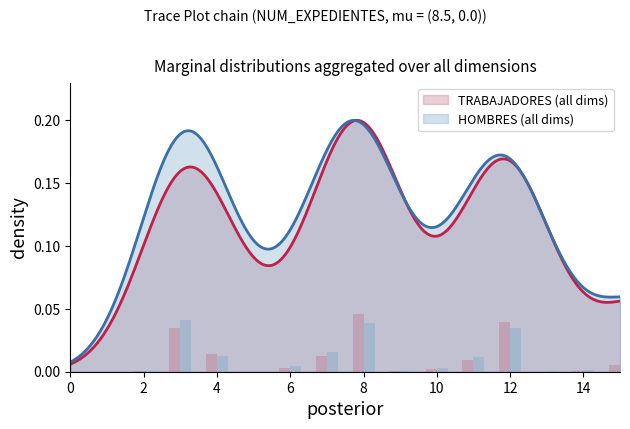

Which series has the largest total across all categories?

HOMBRES